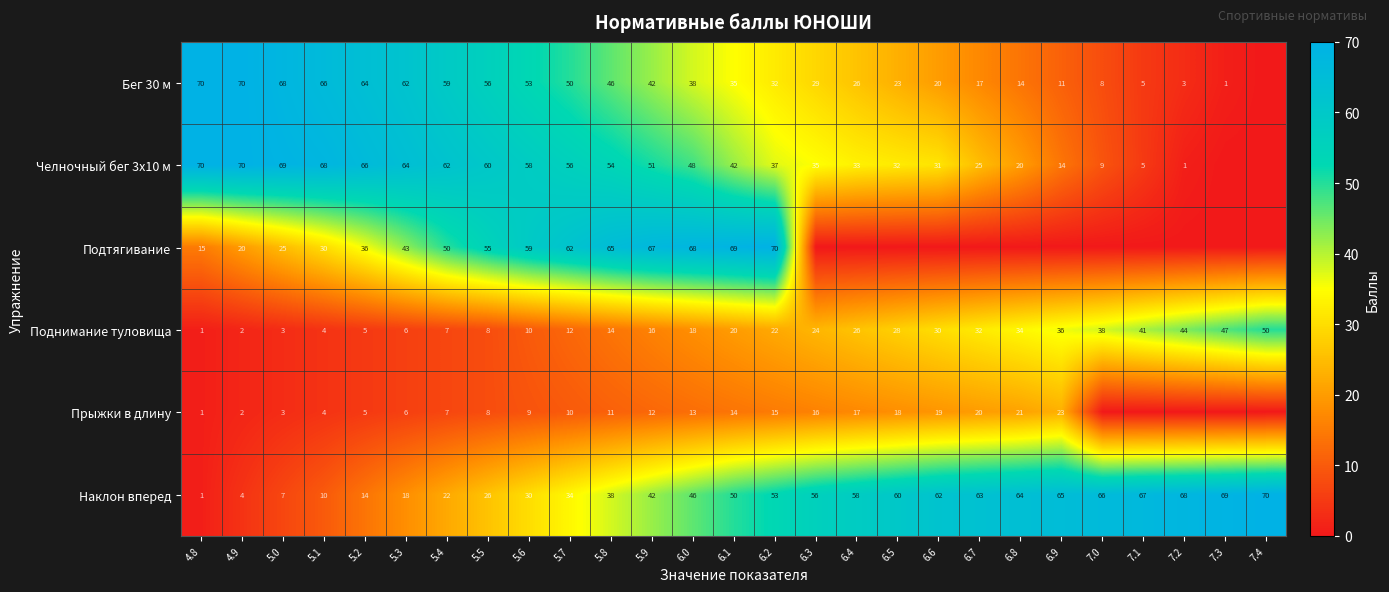

How many values in the Поднимание туловища series are below 20?

13